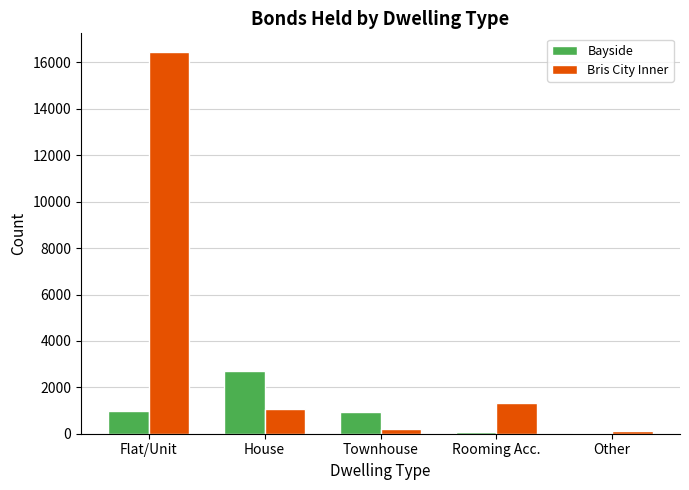

What is the maximum value for Bayside?

2689